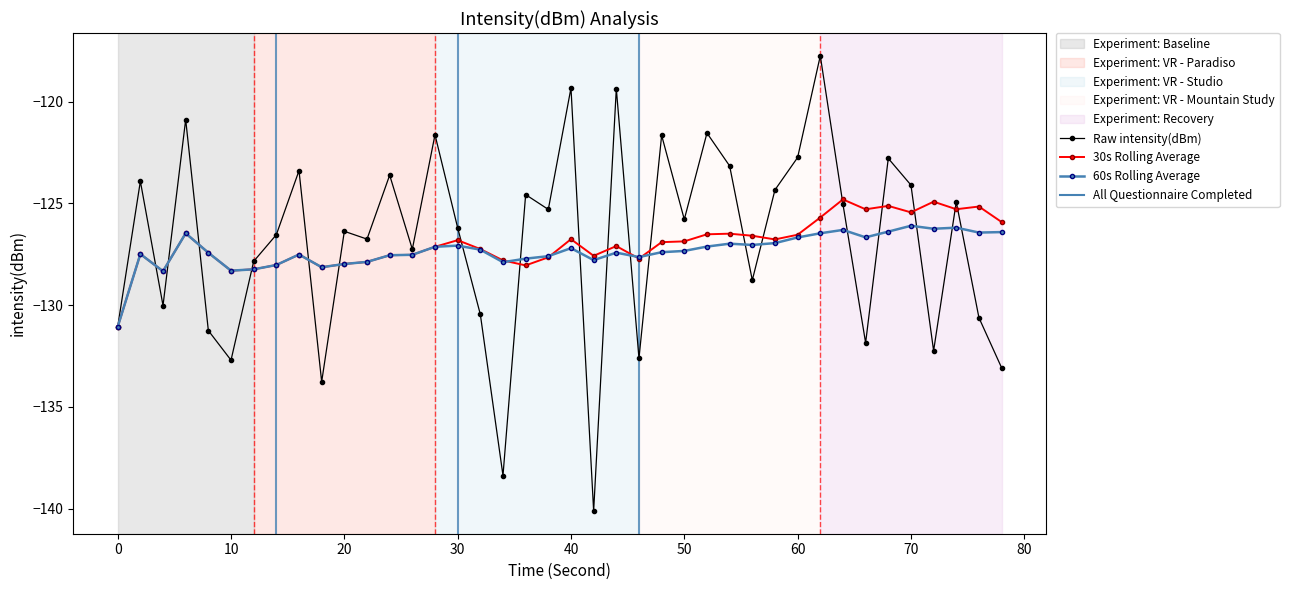

Which series has the widest spread of values?

Raw intensity(dBm)